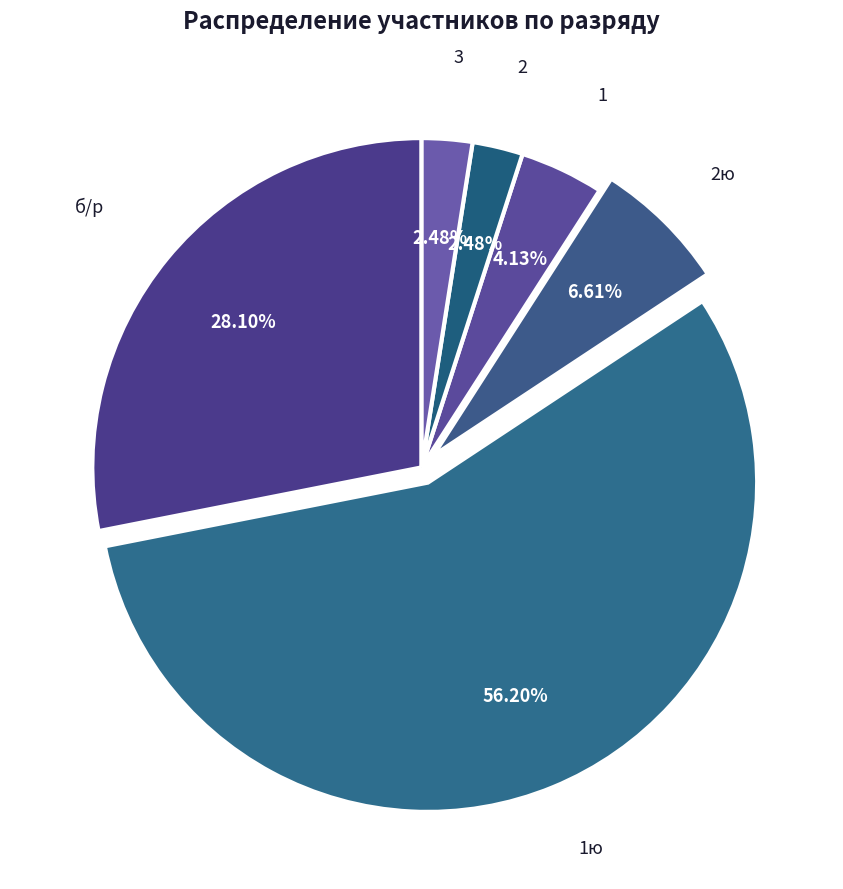

What percentage is the 2ю slice, to the nearest percent?

7%